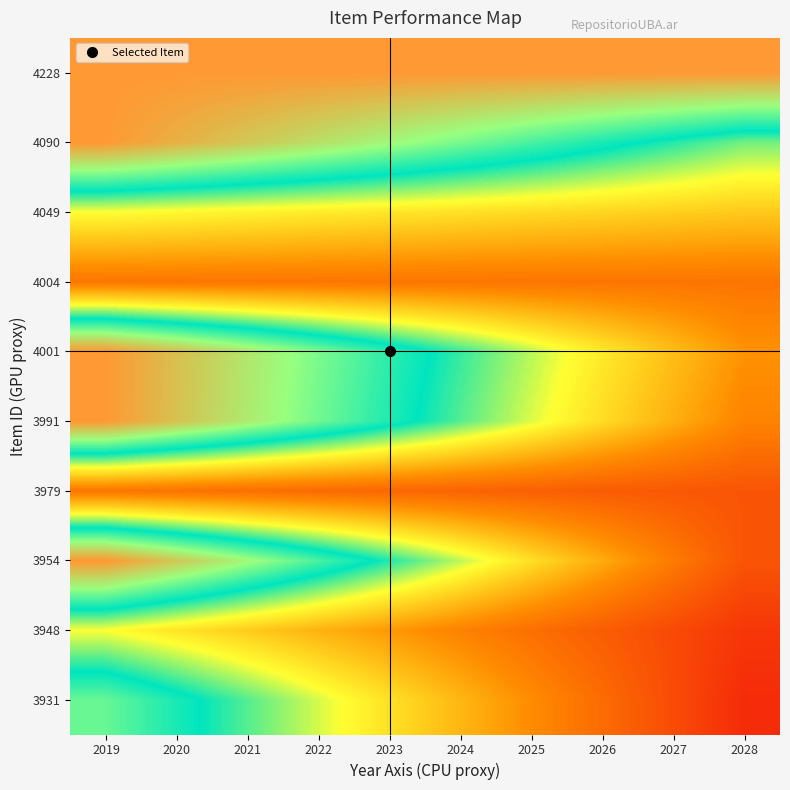

Reading right to left, list all the values displayed in this chart.

4228: 2028=1.0	2027=1.0	2026=1.0	2025=1.0	2024=1.0	2023=1.0	2022=1.0	2021=1.0	2020=1.0	2019=1.0
4090: 2028=0.6	2027=0.6	2026=0.7	2025=0.7	2024=0.8	2023=0.8	2022=0.9	2021=0.9	2020=1.0	2019=1.0
4049: 2028=0.4	2027=0.4	2026=0.4	2025=0.4	2024=0.4	2023=0.5	2022=0.5	2021=0.5	2020=0.5	2019=0.5
4004: 2028=0.2	2027=0.2	2026=0.2	2025=0.2	2024=0.2	2023=0.2	2022=0.2	2021=0.2	2020=0.2	2019=0.2
4001: 2028=0.3	2027=0.4	2026=0.5	2025=0.5	2024=0.6	2023=0.7	2022=0.8	2021=0.8	2020=0.9	2019=1.0
3991: 2028=0.3	2027=0.4	2026=0.4	2025=0.5	2024=0.6	2023=0.7	2022=0.8	2021=0.8	2020=0.9	2019=1.0
3979: 2028=0.2	2027=0.2	2026=0.2	2025=0.2	2024=0.2	2023=0.2	2022=0.2	2021=0.2	2020=0.2	2019=0.2
3954: 2028=0.2	2027=0.3	2026=0.4	2025=0.4	2024=0.5	2023=0.6	2022=0.7	2021=0.8	2020=0.9	2019=1.0
3948: 2028=0.1	2027=0.1	2026=0.2	2025=0.2	2024=0.3	2023=0.3	2022=0.4	2021=0.4	2020=0.5	2019=0.5
3931: 2028=0.1	2027=0.1	2026=0.2	2025=0.3	2024=0.4	2023=0.4	2022=0.5	2021=0.6	2020=0.7	2019=0.8